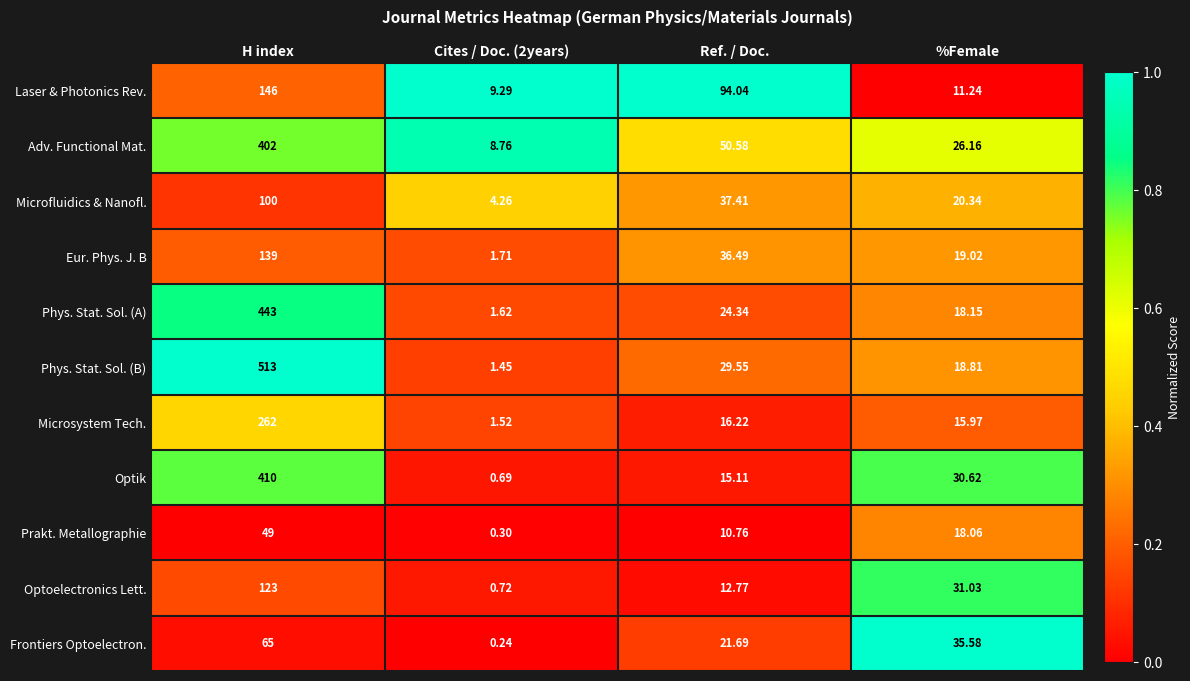

At which label does Eur. Phys. J. B first exceed 36?

H index